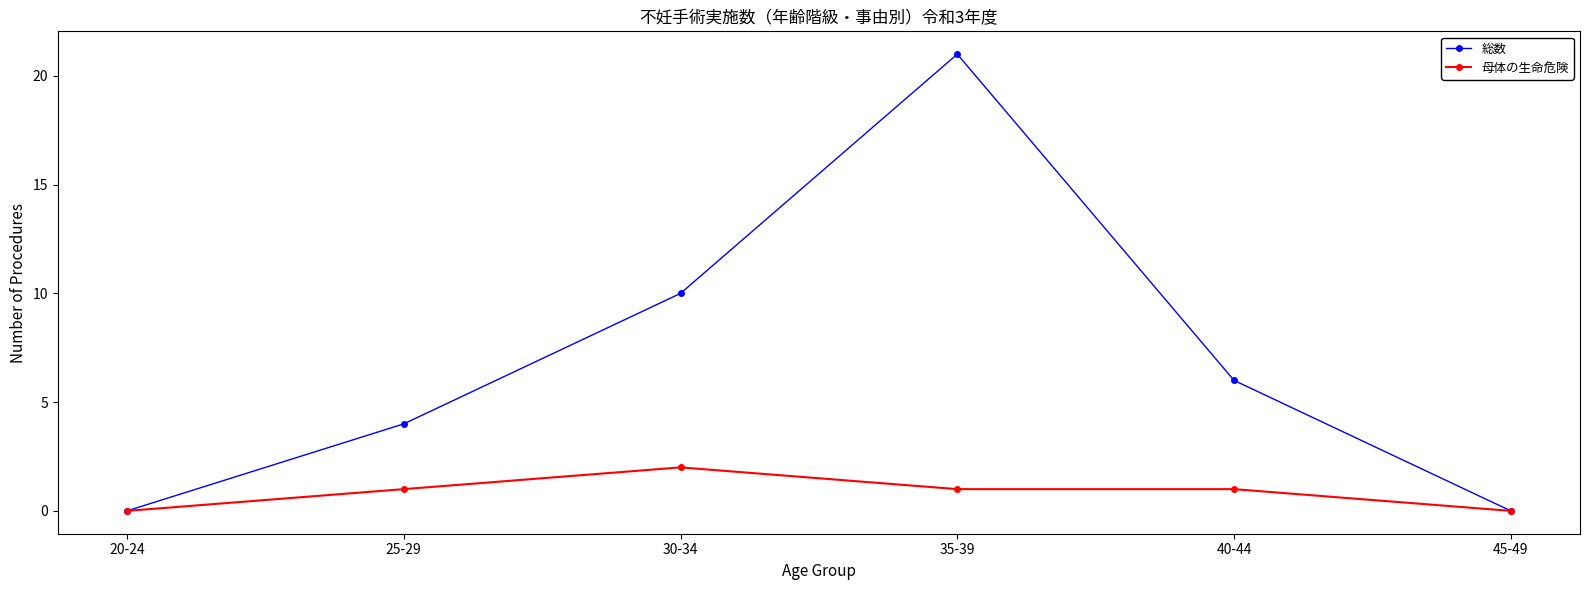

Rank the series by their maximum value, from lowest to highest.

母体の生命危険, 総数